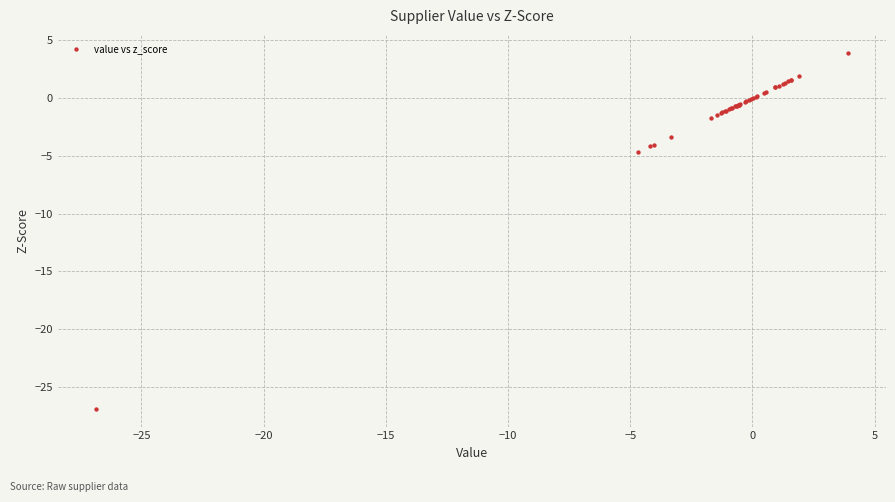

What Y value in the scatter plot is closest to -11?

-4.7